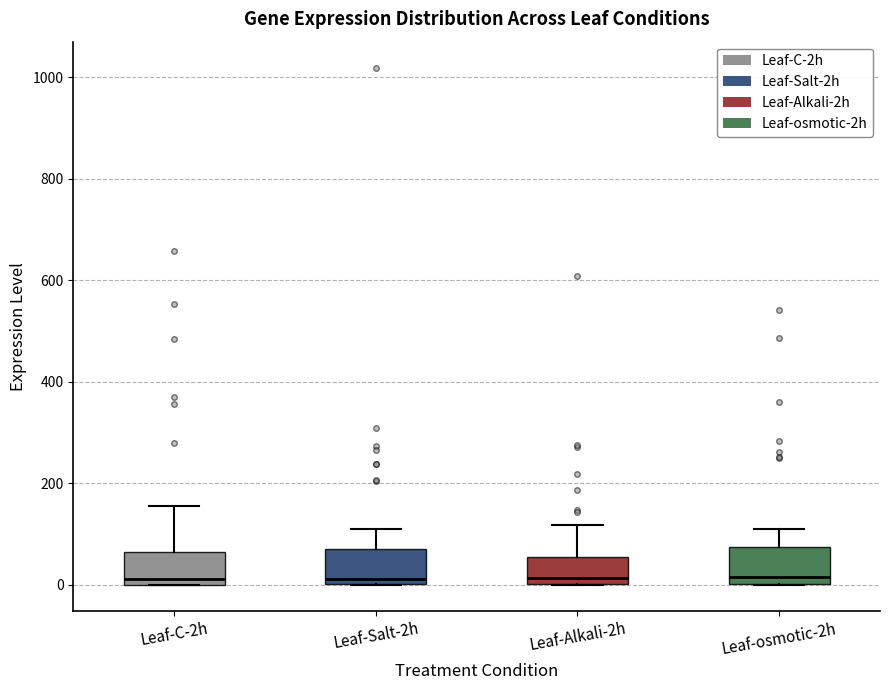

Where is the upper edge of the box for Leaf-Alkali-2h on the y-axis? The values are not printed on the chart, so give them approximately, as read against the axis.

60